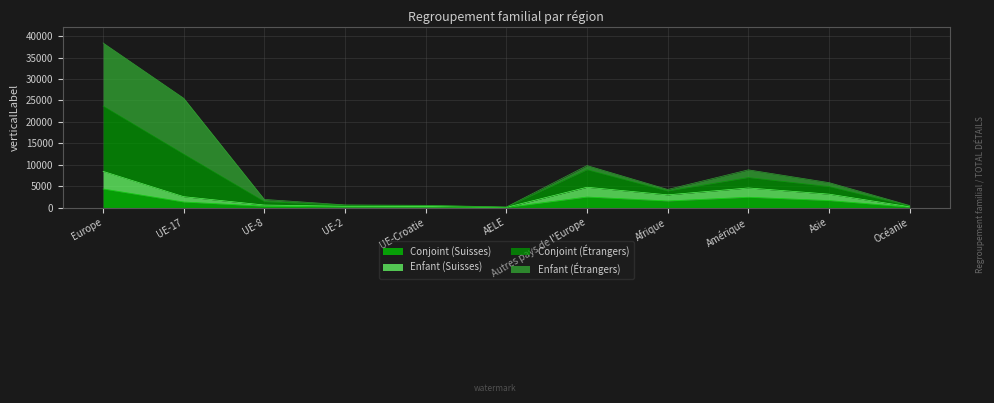

True or false: Conjoint (Suisses) and Enfant (Suisses) intersect in this chart.

False